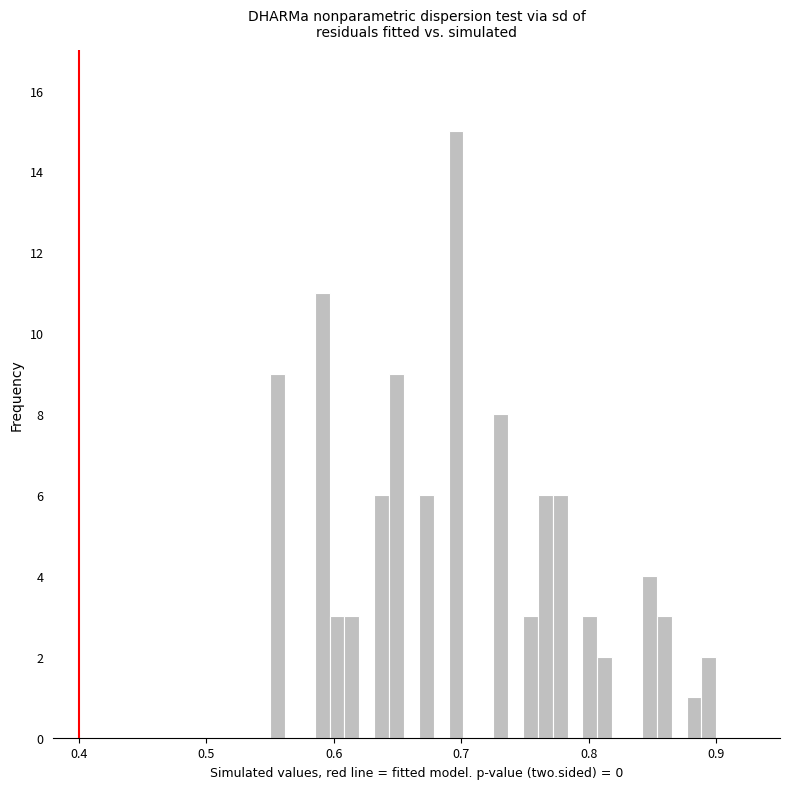

Around what value on the x-axis is the tallest bar? Give the approximate position of its centre, as read against the axis.

0.70